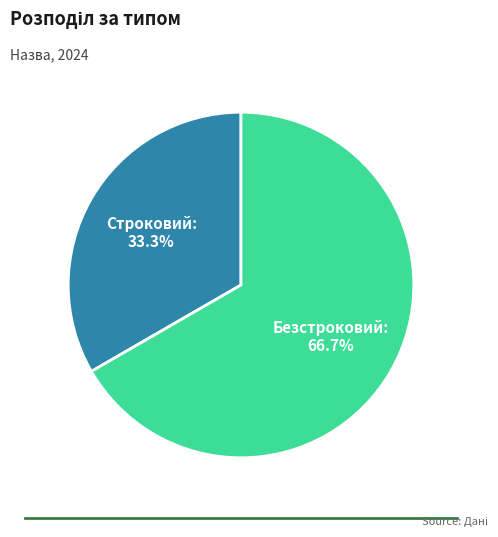

Does Безстроковий represent more than half of the total?

Yes